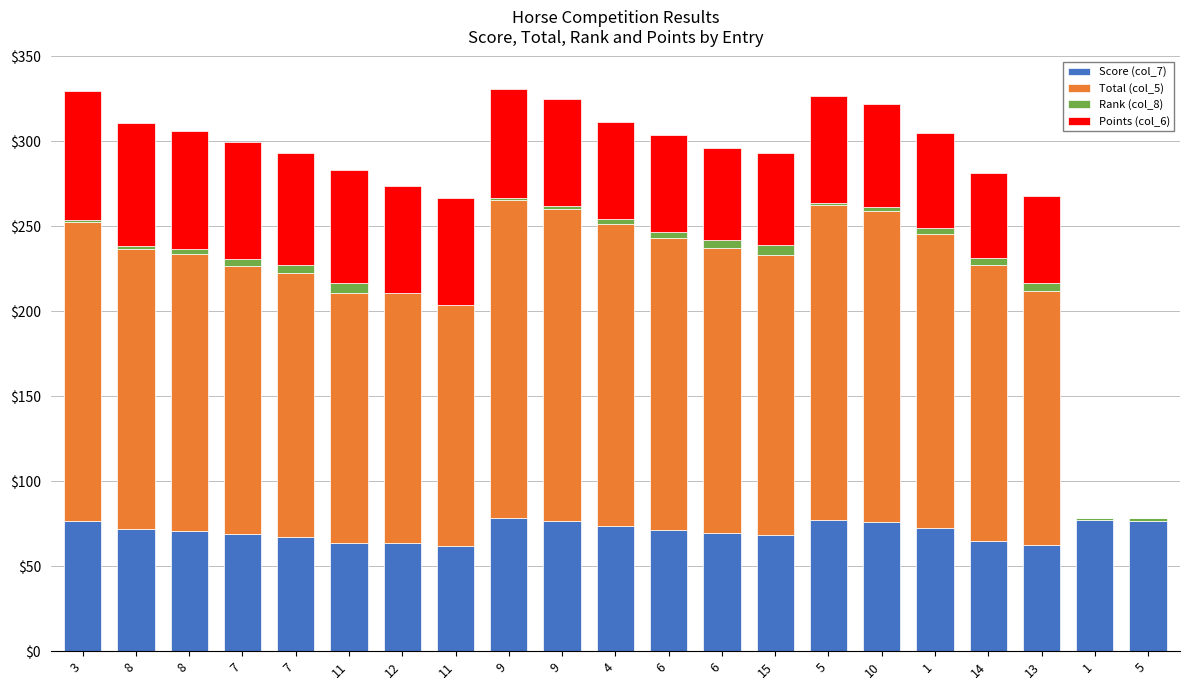

Are the bars horizontal?

No